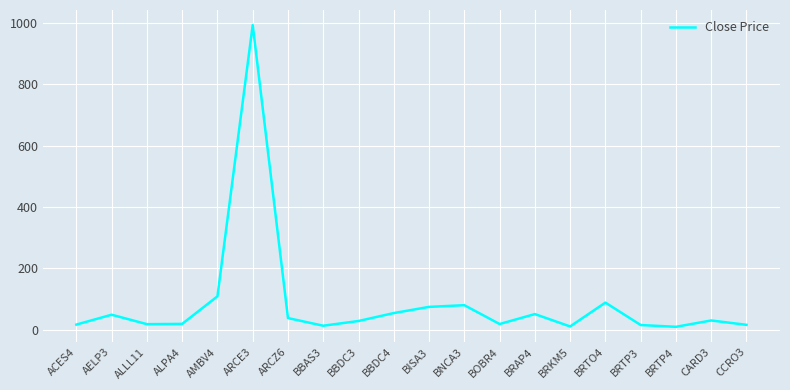

Between BRTO4 and ALLL11, which is larger?

BRTO4